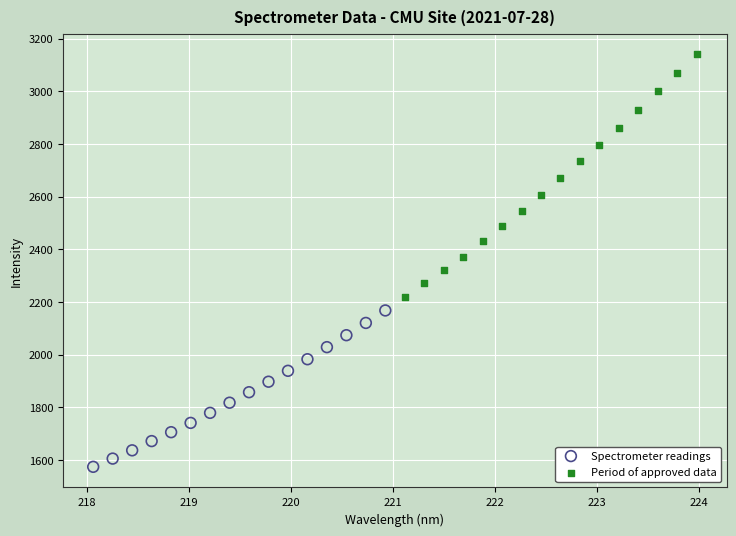

Which series contains the lowest Y value?

Spectrometer readings